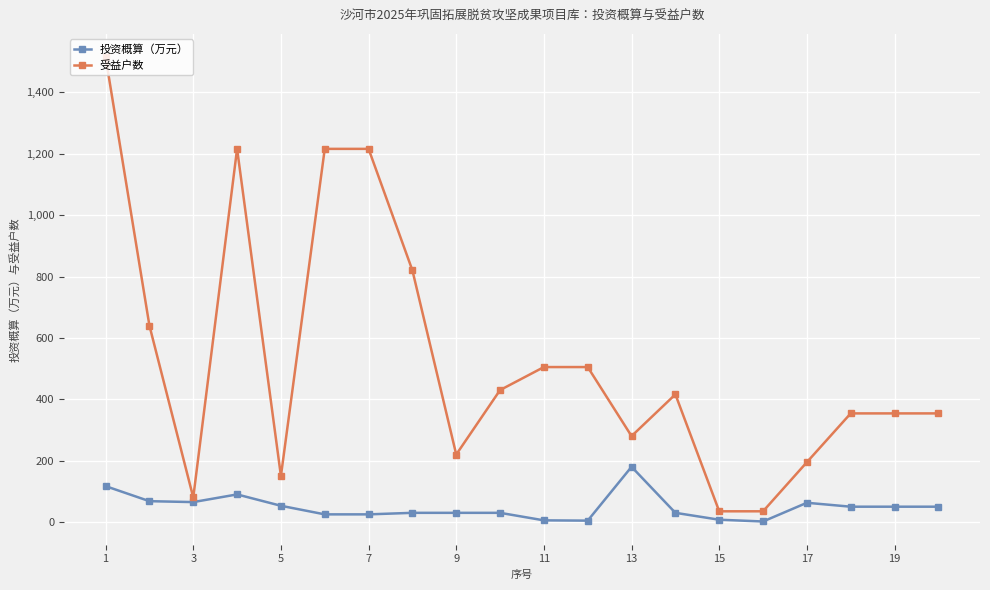

Which series has the largest range (max minus min)?

受益户数